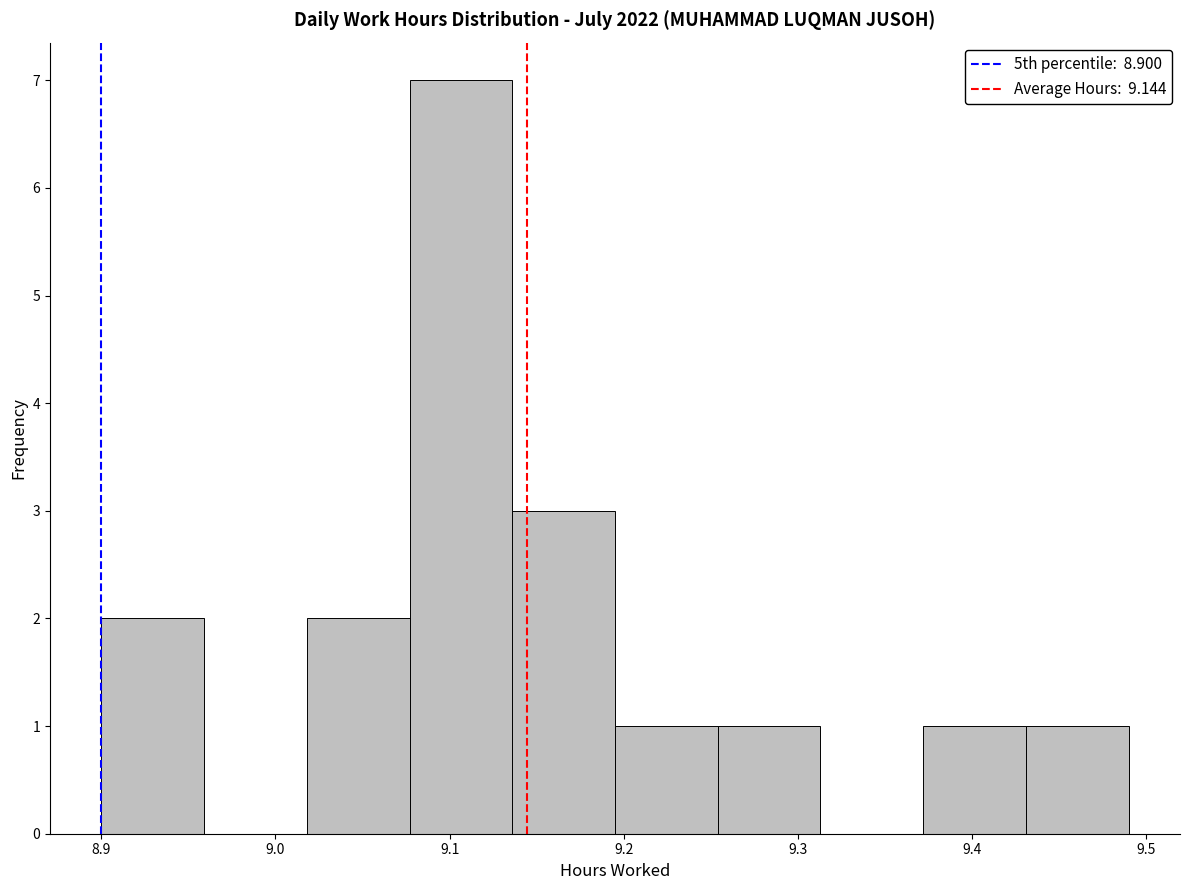

Over which range of the x-axis is the bar tallest?

9.077 to 9.136